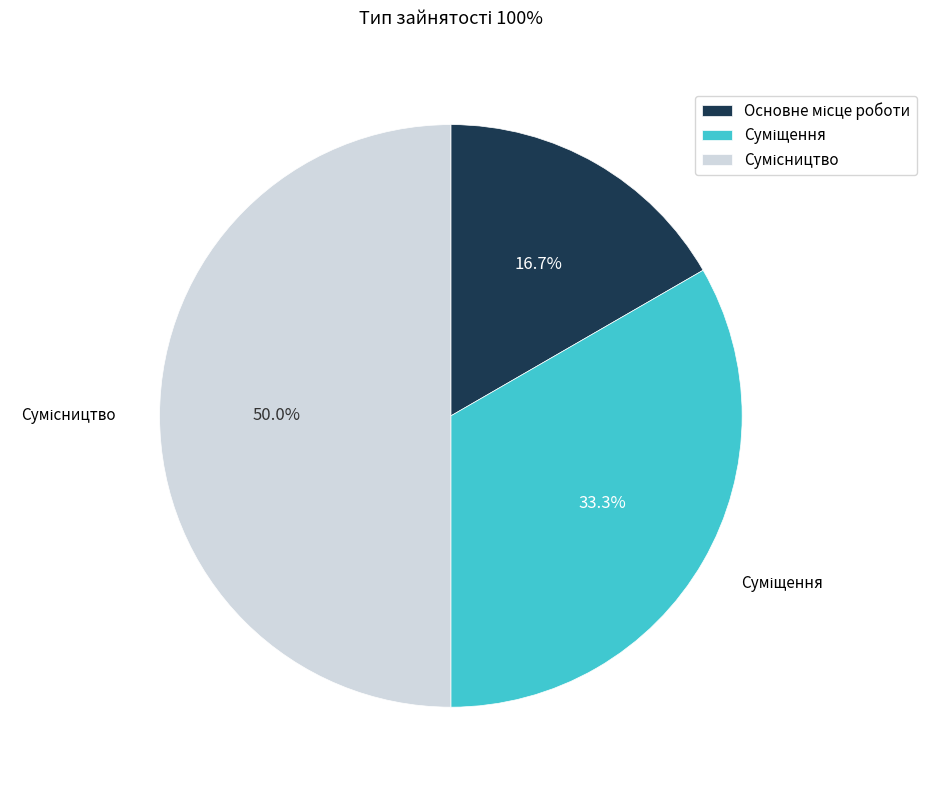

To the nearest percent, what is the difference between the largest and smallest slice percentages?

33%